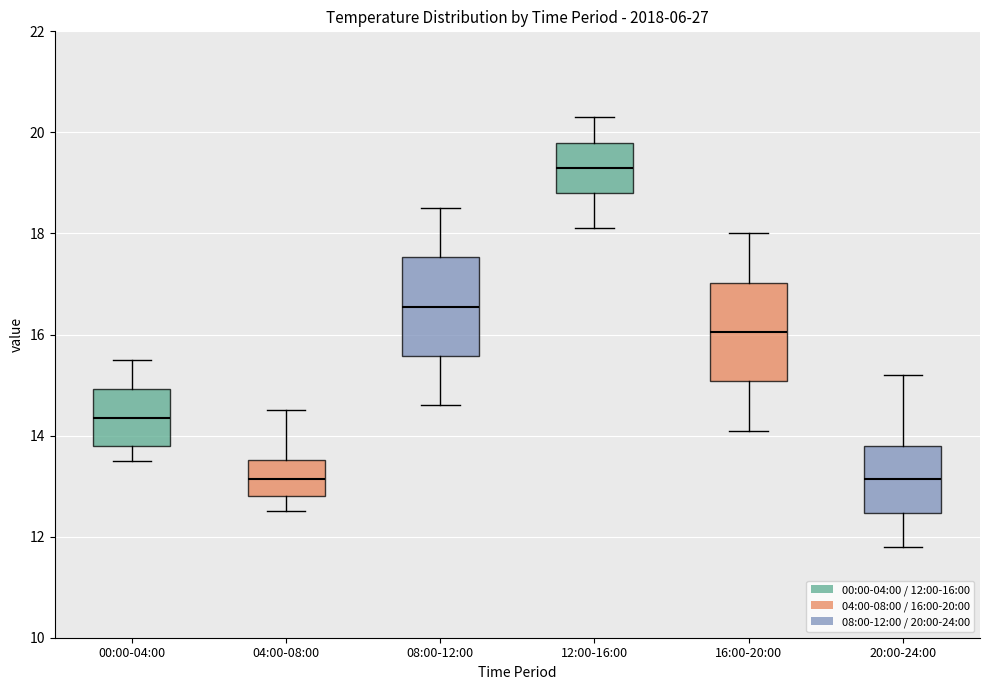

Reading left to right, read every box against the y-axis: the position of its median line, the range the box covers, and the ends of its whiskers. The values are not printed on the chart, so give them approximately, as read against the axis.

00:00-04:00: median 14.4, box 13.8 to 15.0, whiskers 13.6 to 15.6
04:00-08:00: median 13.2, box 12.8 to 13.6, whiskers 12.6 to 14.6
08:00-12:00: median 16.6, box 15.6 to 17.6, whiskers 14.6 to 18.6
12:00-16:00: median 19.4, box 18.8 to 19.8, whiskers 18.2 to 20.4
16:00-20:00: median 16.0, box 15.0 to 17.0, whiskers 14.2 to 18.0
20:00-24:00: median 13.2, box 12.4 to 13.8, whiskers 11.8 to 15.2